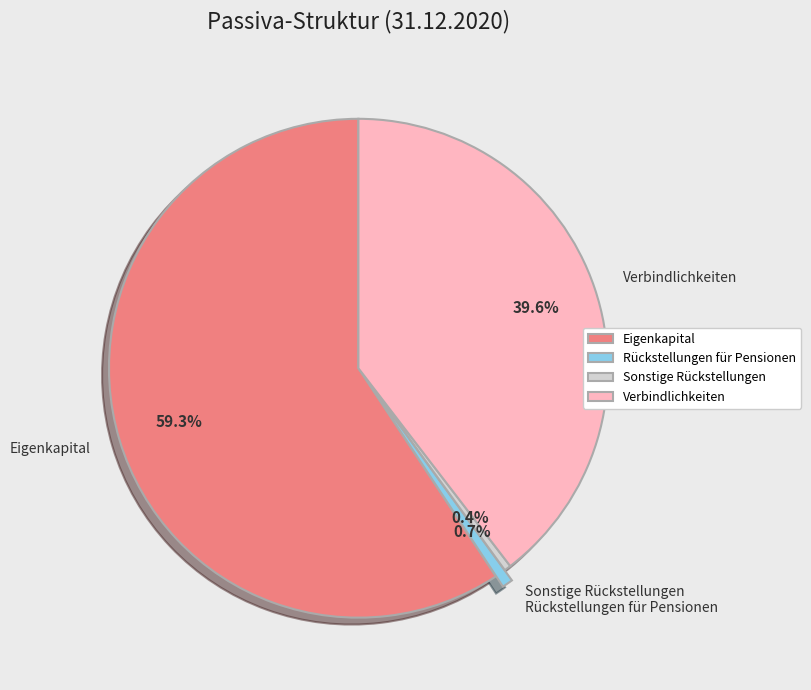

What is the largest slice in the pie chart?

Eigenkapital